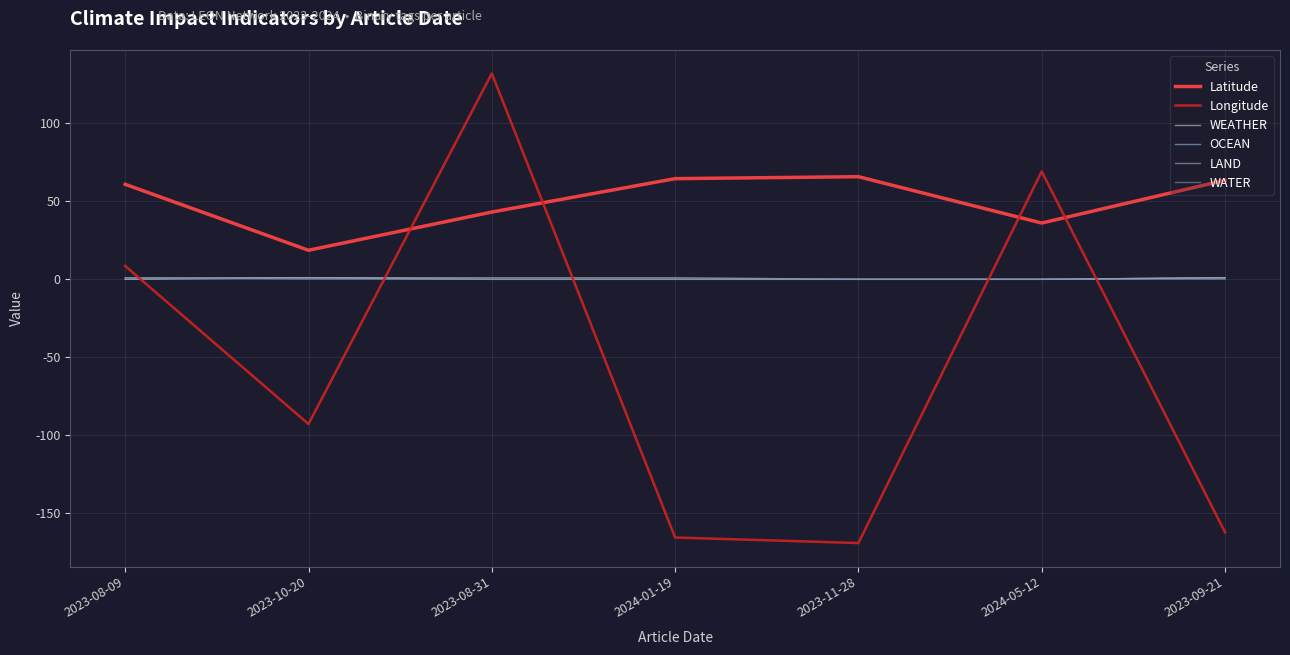

What is the average value of the Latitude series?

50.3